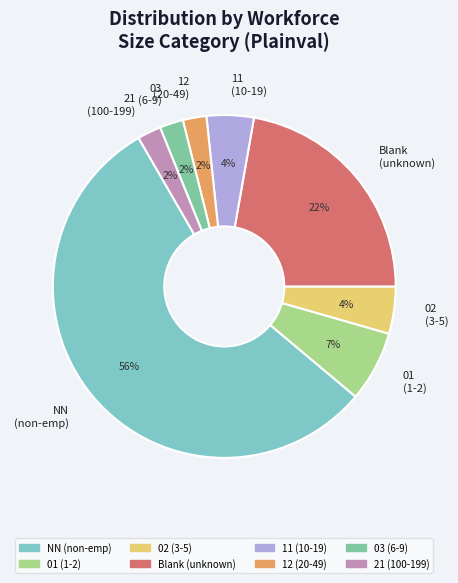

To the nearest percent, what is the average slice percentage?

12%